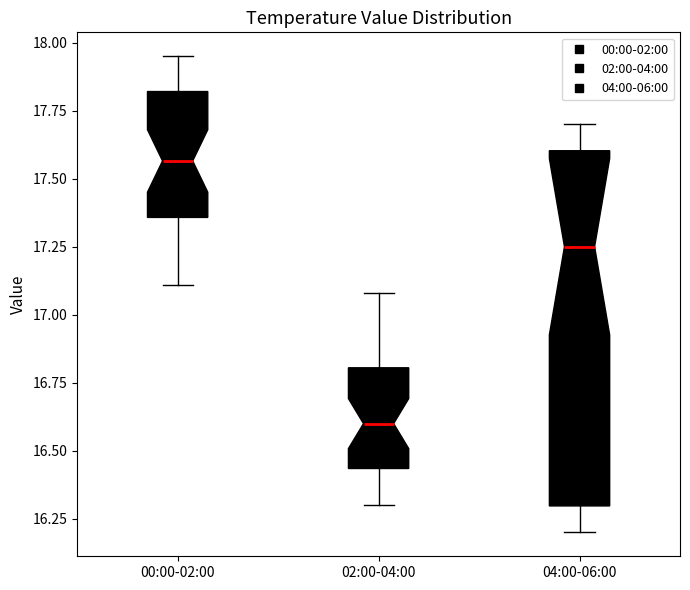

Reading left to right, read every box against the y-axis: the position of its median line, the range the box covers, and the ends of its whiskers. The values are not printed on the chart, so give them approximately, as read against the axis.

00:00-02:00: median 17.55, box 17.35 to 17.80, whiskers 17.10 to 17.95
02:00-04:00: median 16.60, box 16.45 to 16.80, whiskers 16.30 to 17.10
04:00-06:00: median 17.25, box 16.30 to 17.60, whiskers 16.20 to 17.70